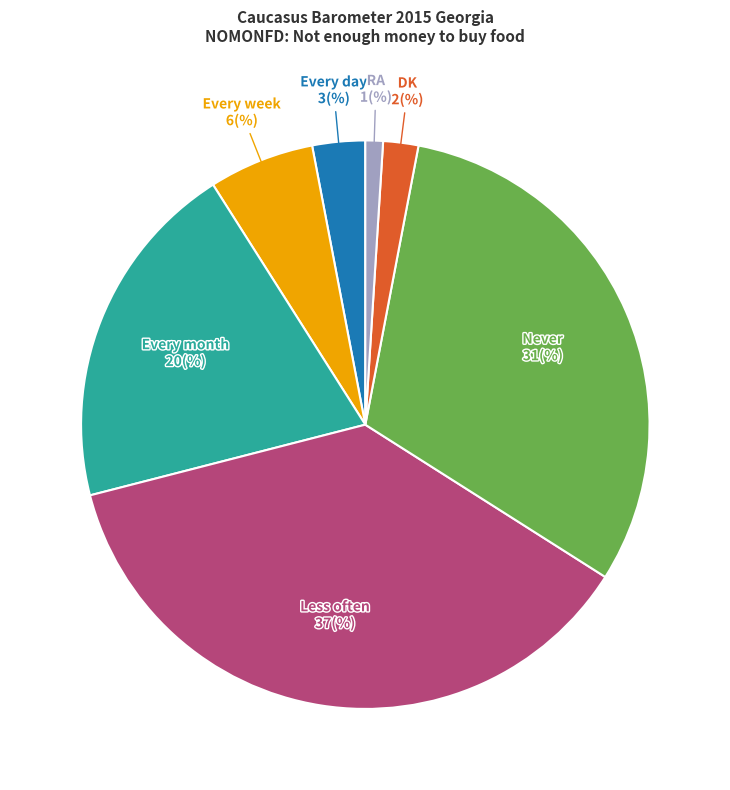

Does any single category account for the majority?

No